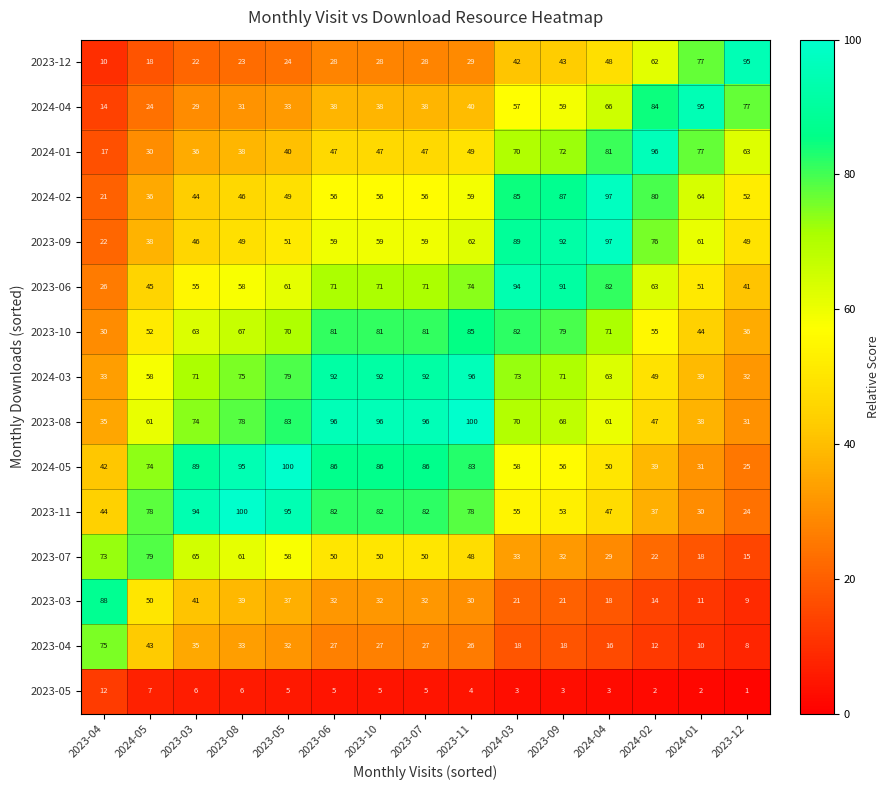

What is the total value across all series at 2023-10?

850